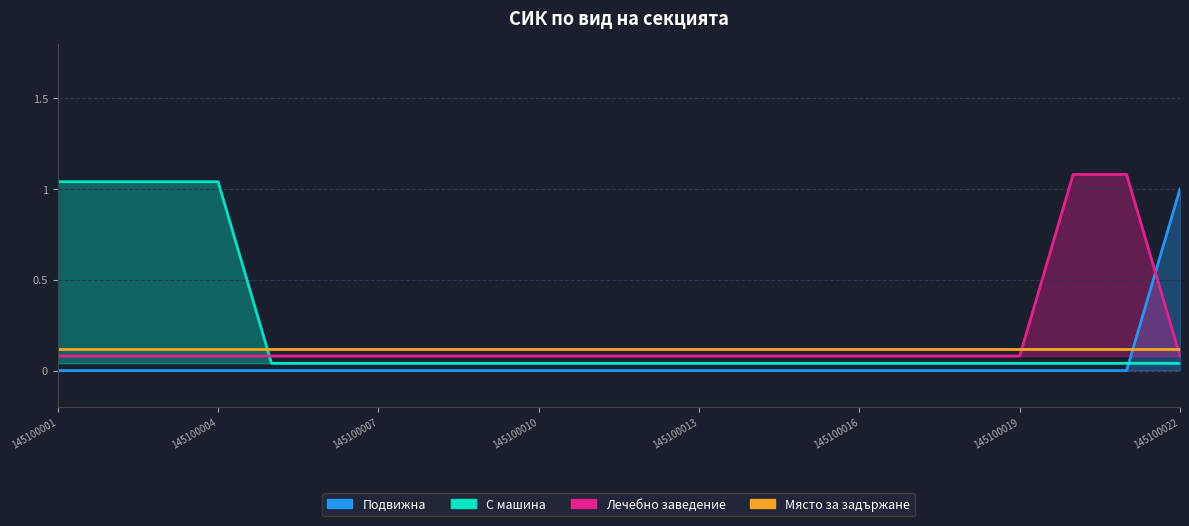

Where is Лечебно заведение nearest to the value 0?

145100001